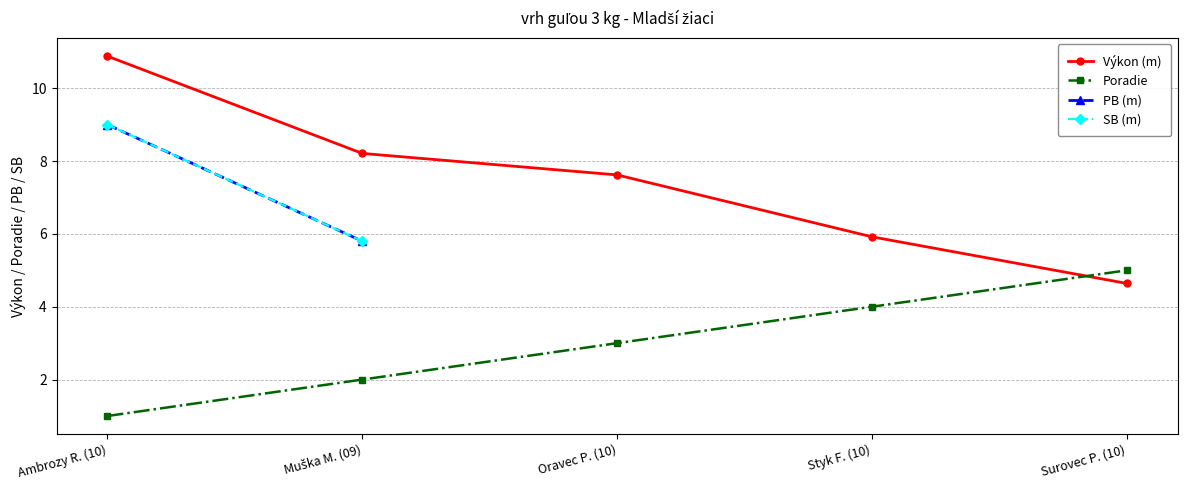

Rank the series by their average value, from lowest to highest.

Poradie, PB (m), SB (m), Výkon (m)